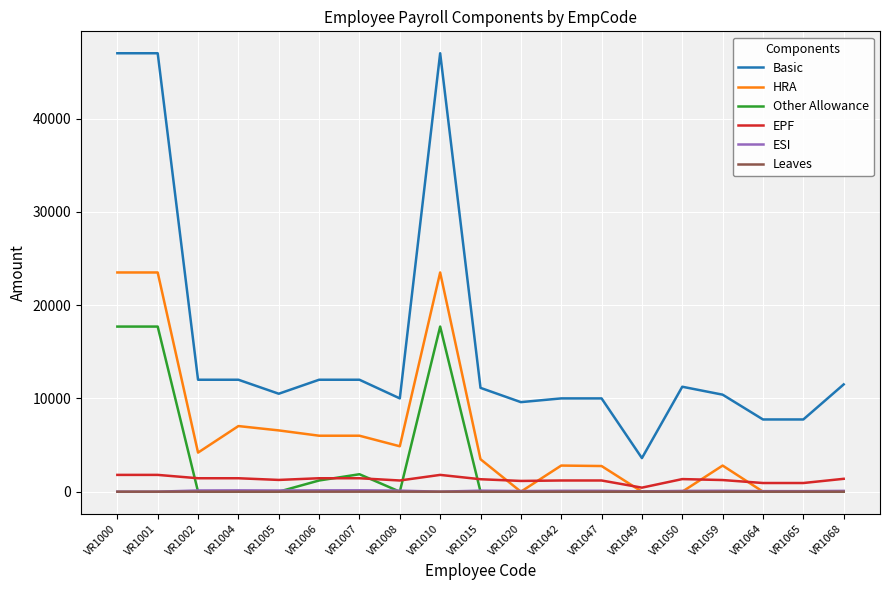

What is the spread (max minus min) of values at VR1010?

47000.0